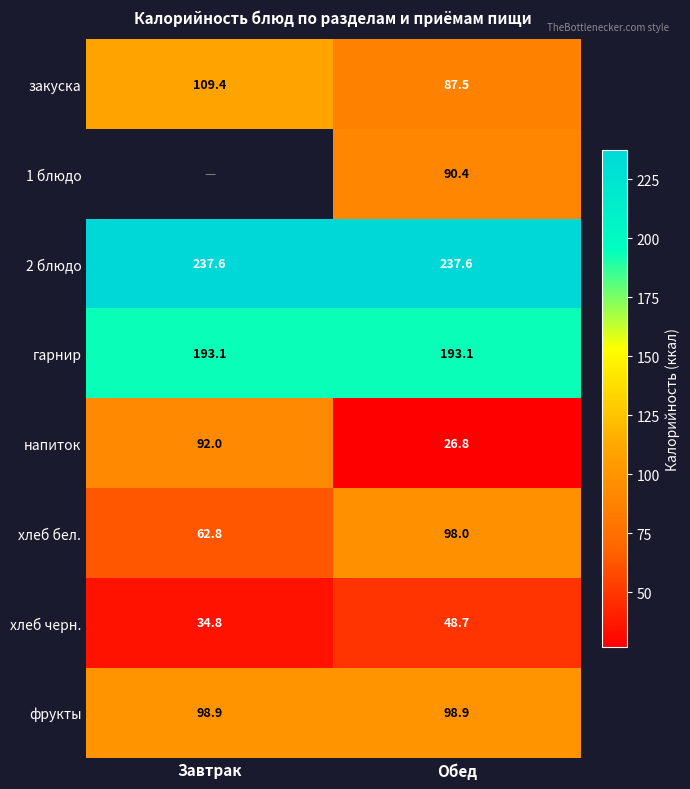

What is the difference between the highest and lowest values at Завтрак?

202.8